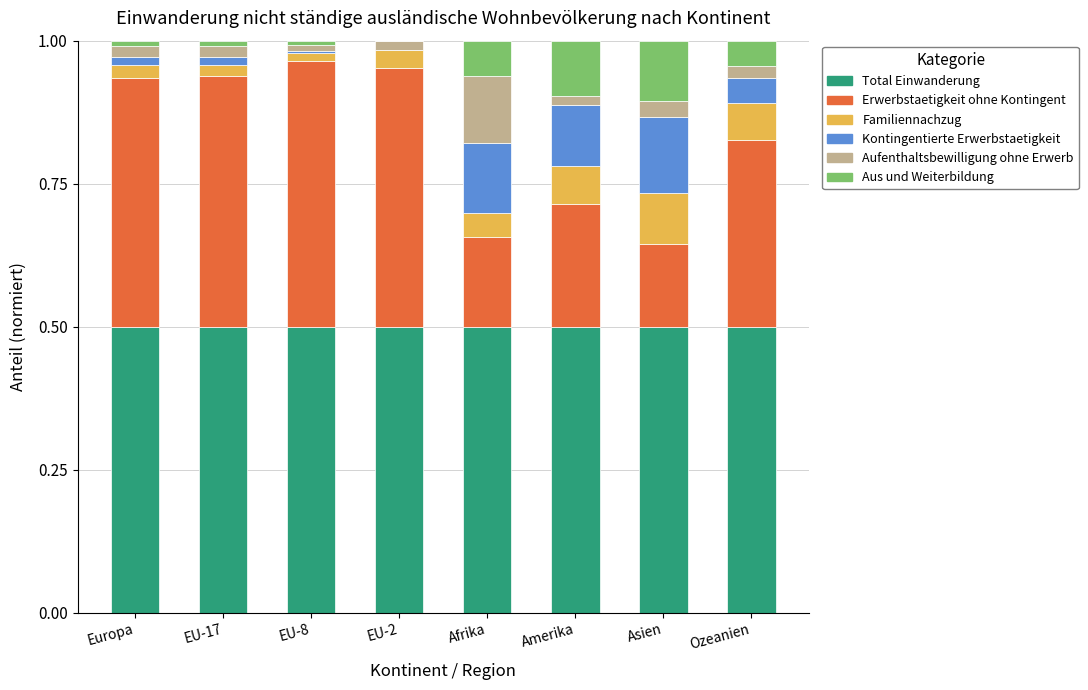

At how many categories does at least one series exceed 0?

8